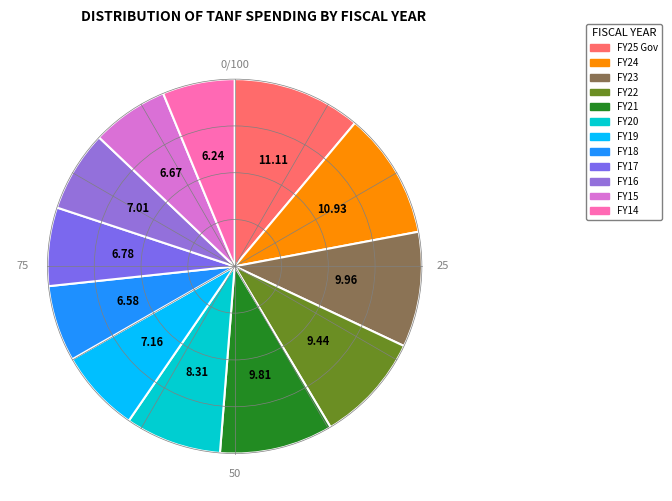

To the nearest percent, what is the average slice percentage?

8%